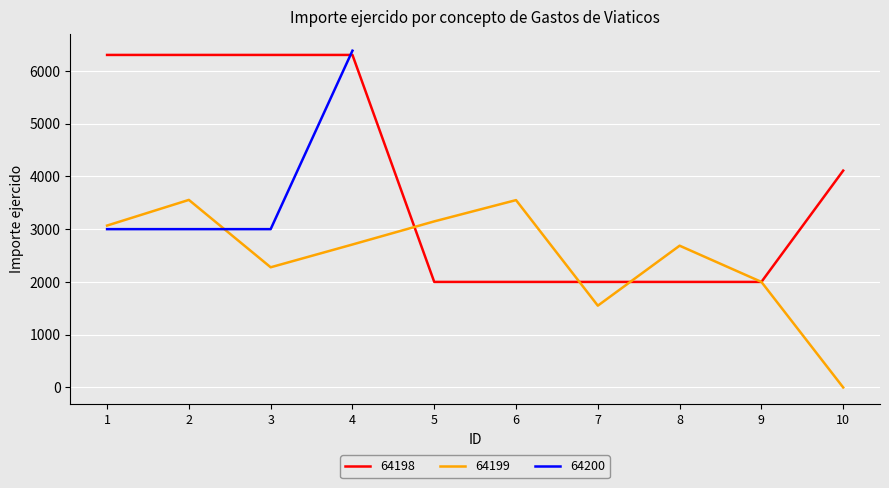

At how many categories does at least one series exceed 2503?

8